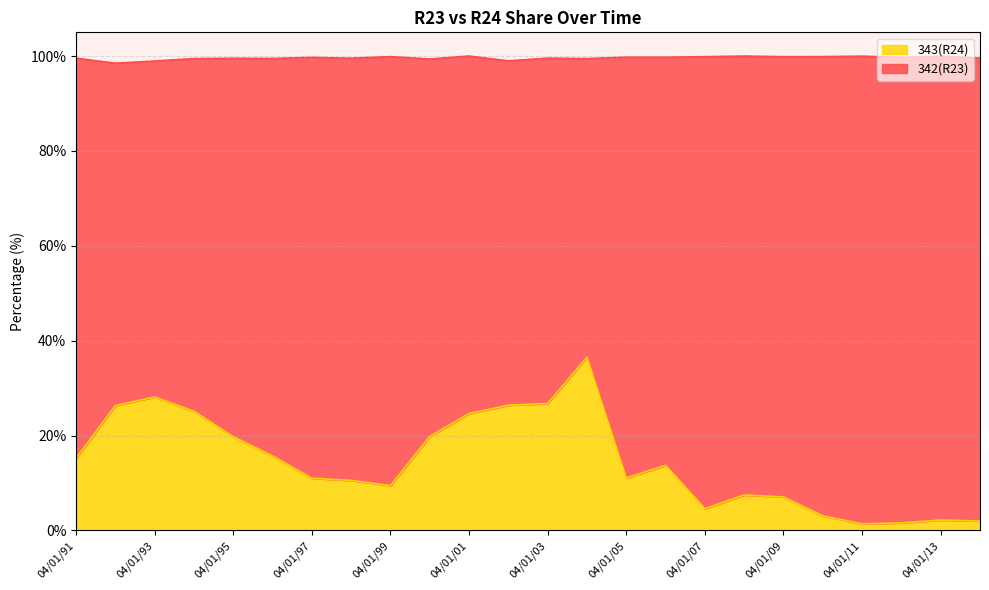

Which has a higher value, 04/01/92 or 04/01/91?

04/01/92